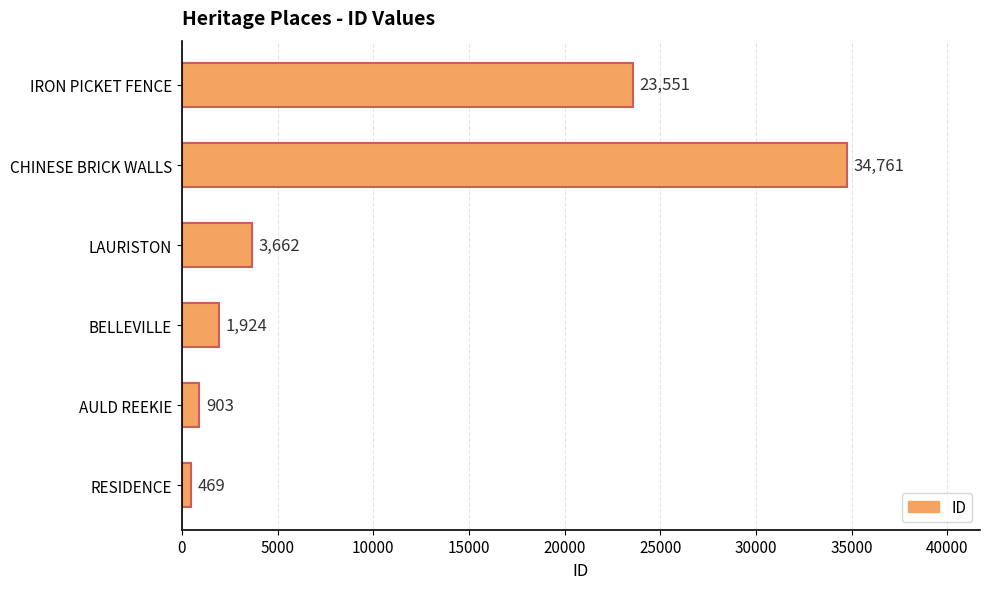

Between IRON PICKET FENCE and LAURISTON, which is larger?

IRON PICKET FENCE